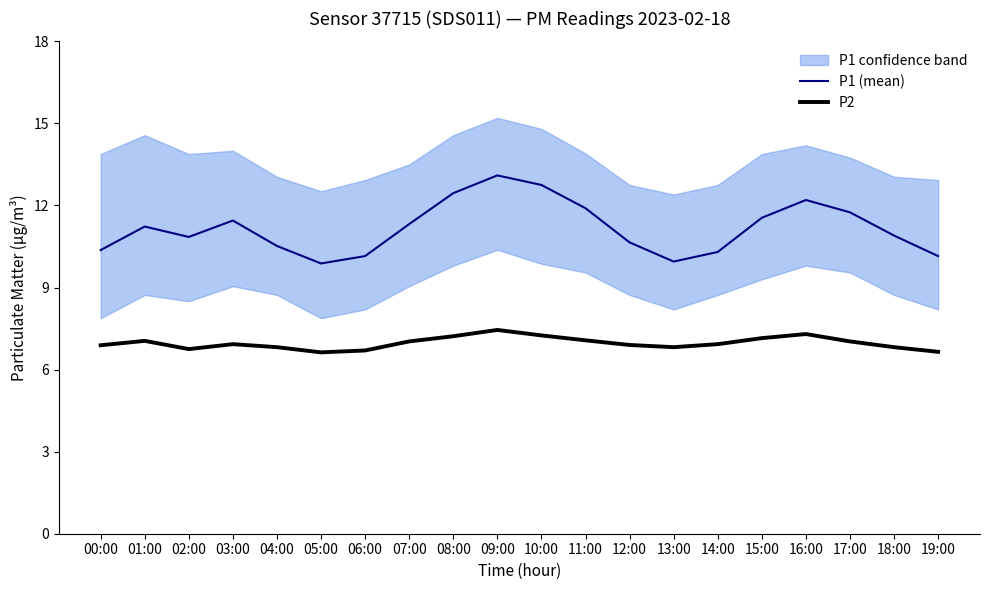

True or false: P2 and P1 (mean) cross at least once.

False